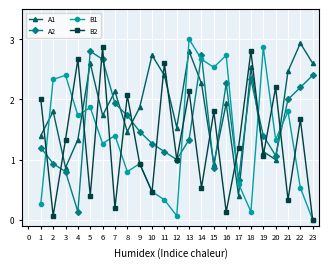

At 18, list the series in order from smallest to largest.

B1, A2, A1, B2